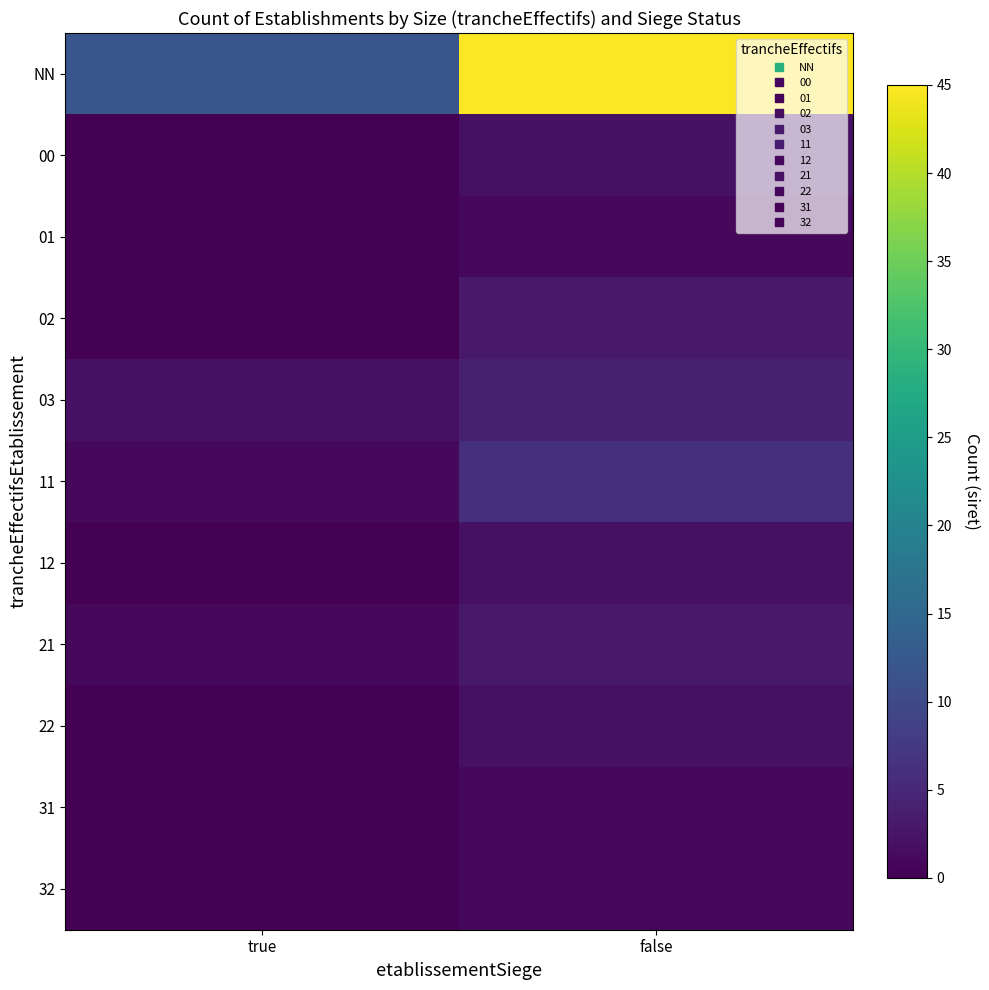

Between false and true, which is larger?

false